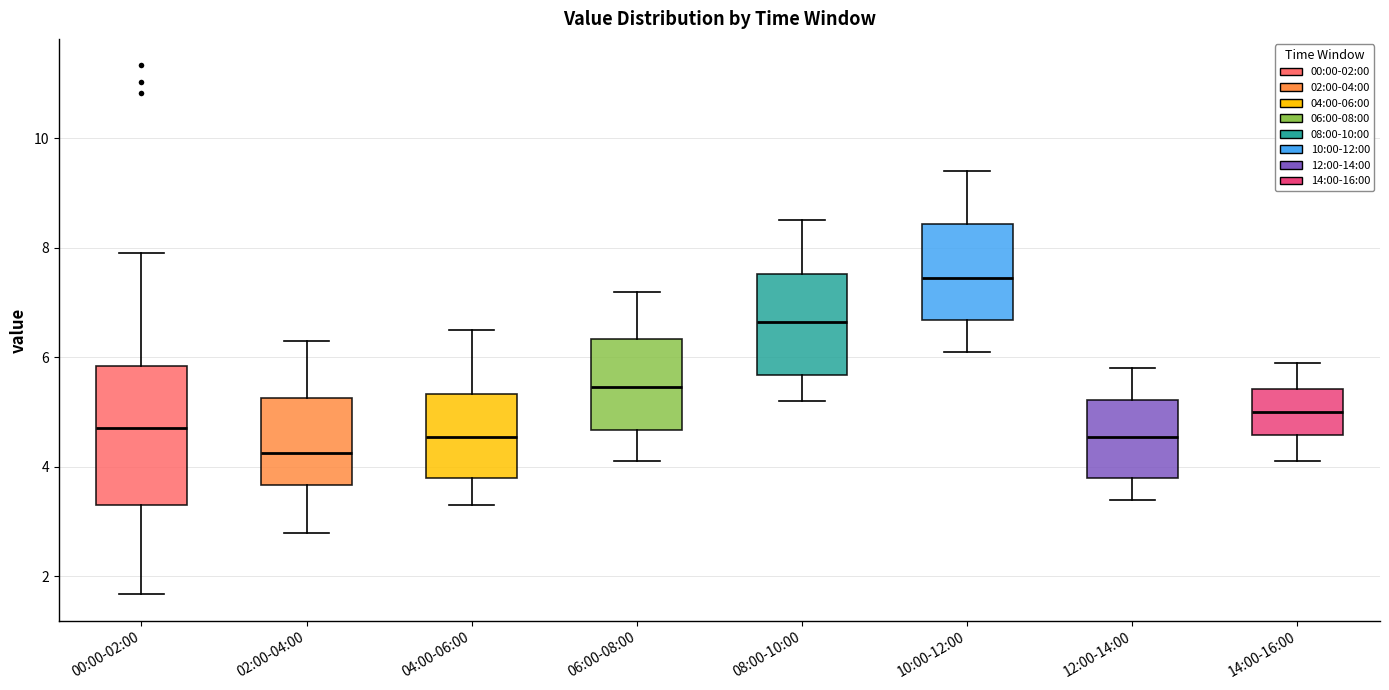

Which box's median line is the lowest?

02:00-04:00